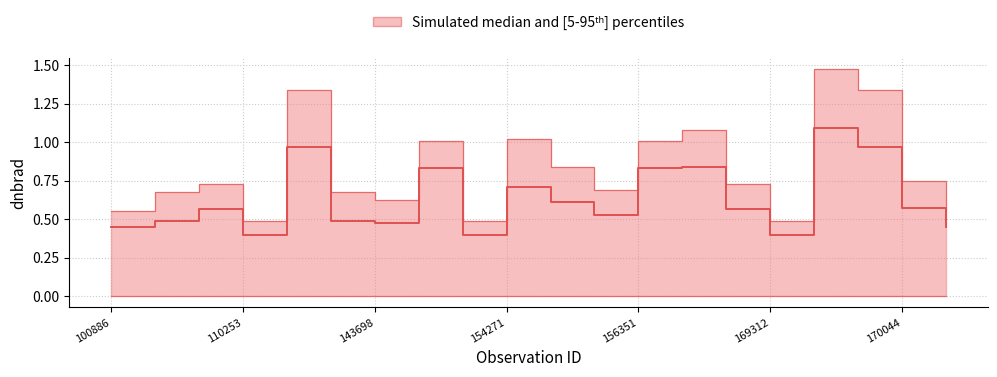

What is the value of the median point at the 17th from the left?

1.1